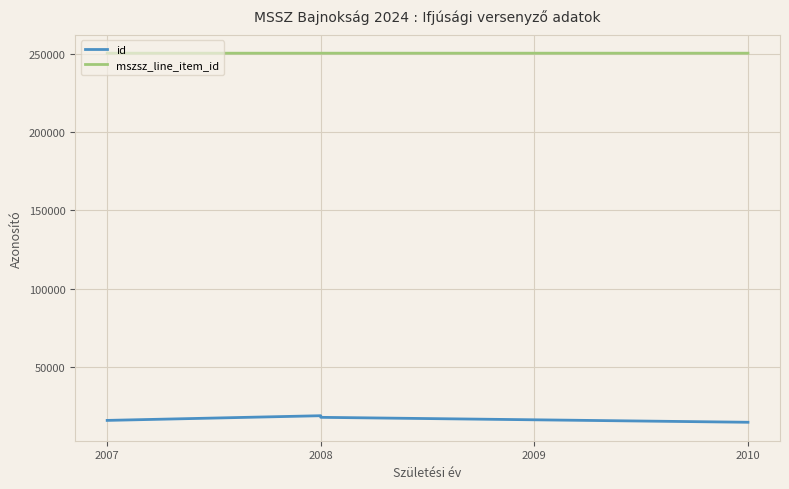

How many values in the mszsz_line_item_id series exceed 250639?

1